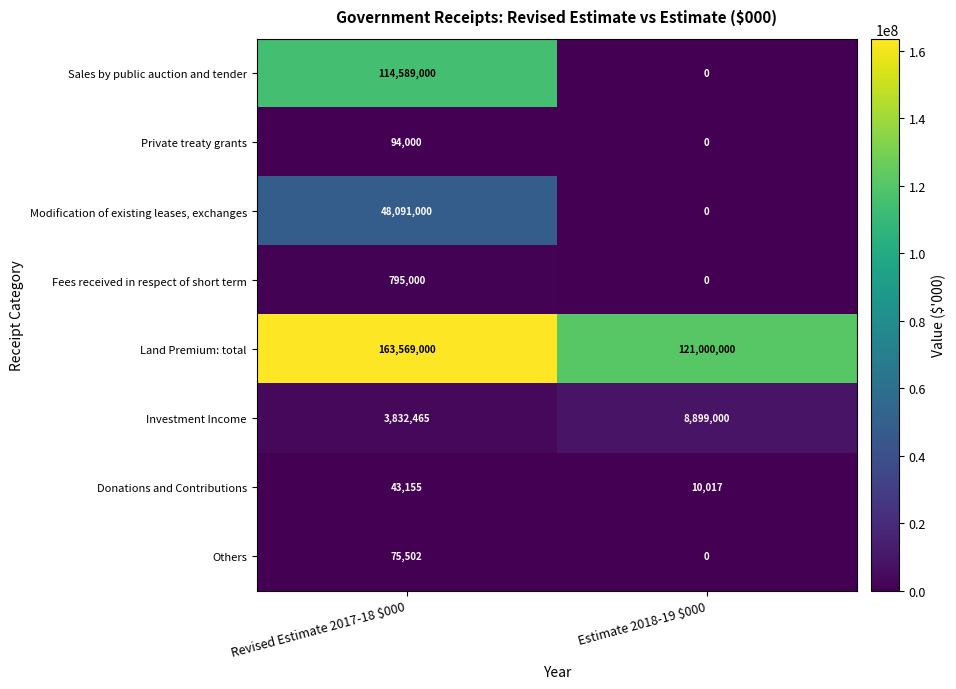

What is the total value across all series at Estimate 2018-19 $000?

129909017